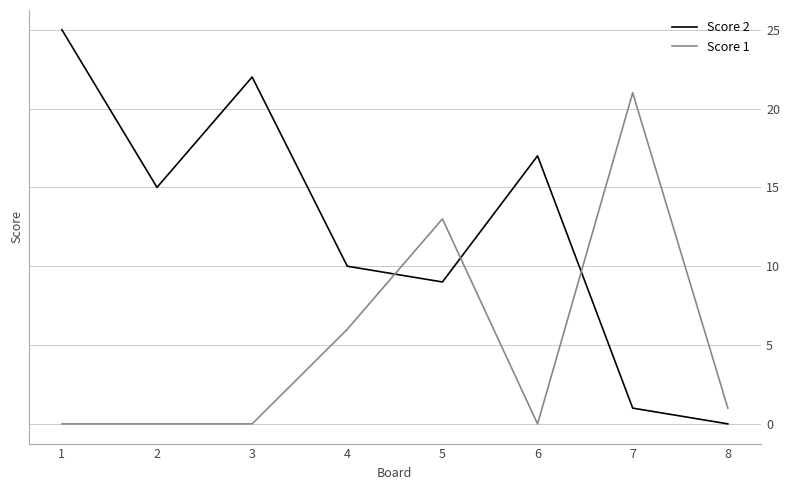

Between which two adjacent categories do Score 1 and Score 2 first intersect?

4 and 5